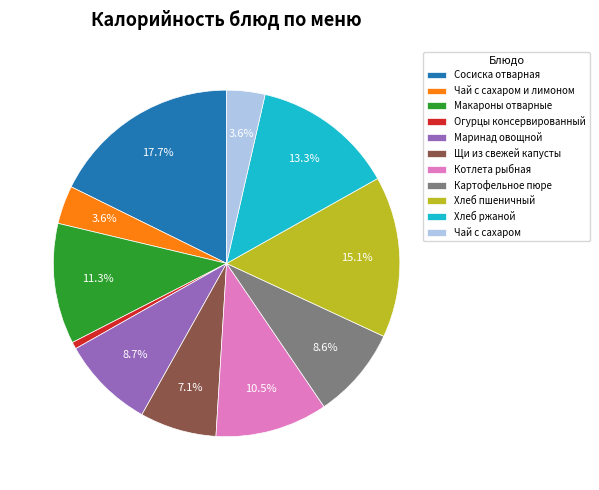

Which has a higher value, Хлеб пшеничный or Картофельное пюре?

Хлеб пшеничный